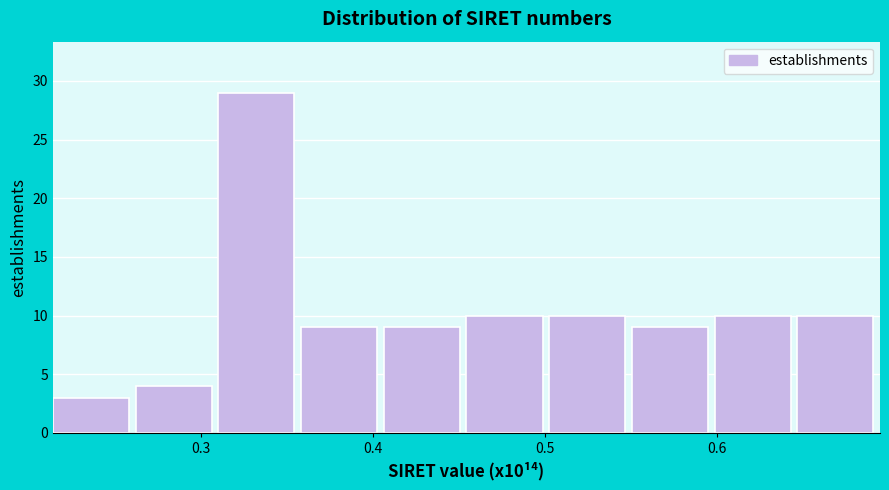

Over which range of the x-axis is the bar tallest?

0.31 to 0.36